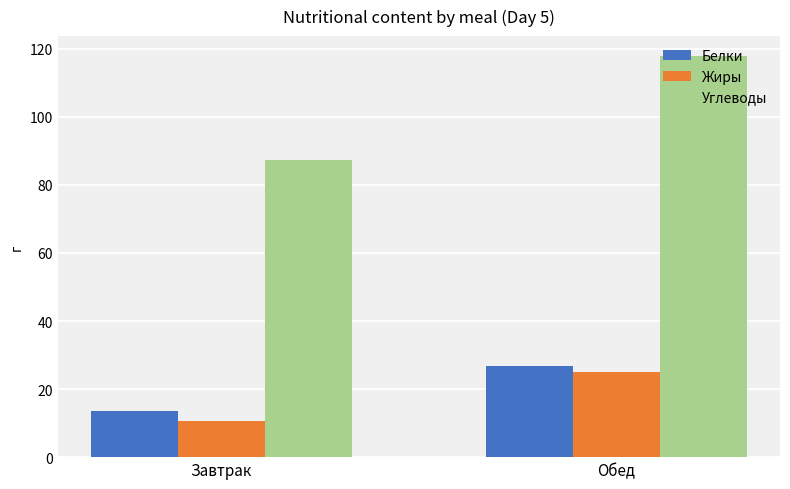

At which label does Углеводы first exceed 117?

Обед